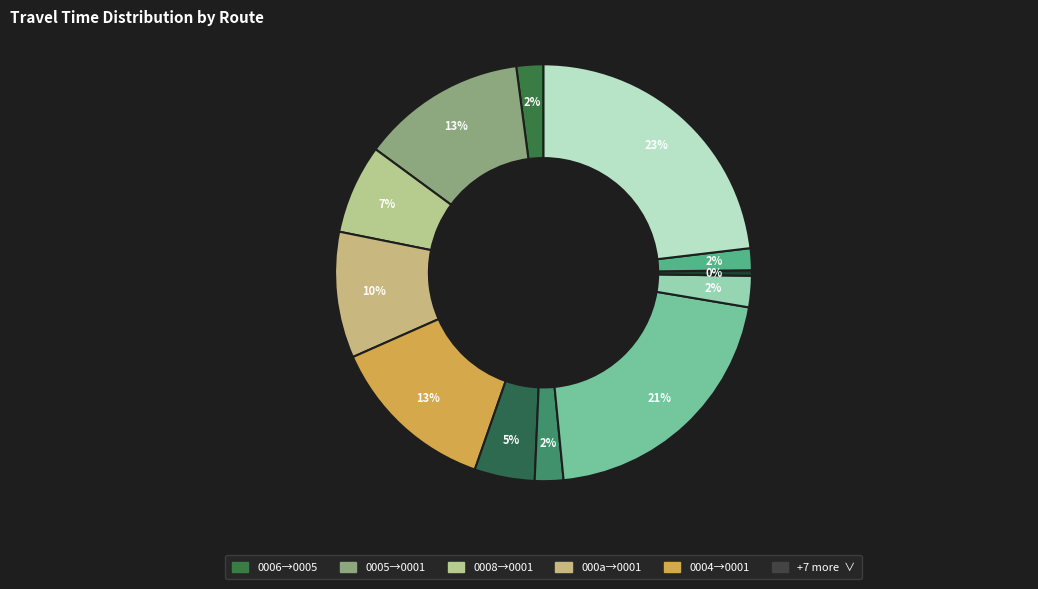

How many slices are in this pie chart?

12